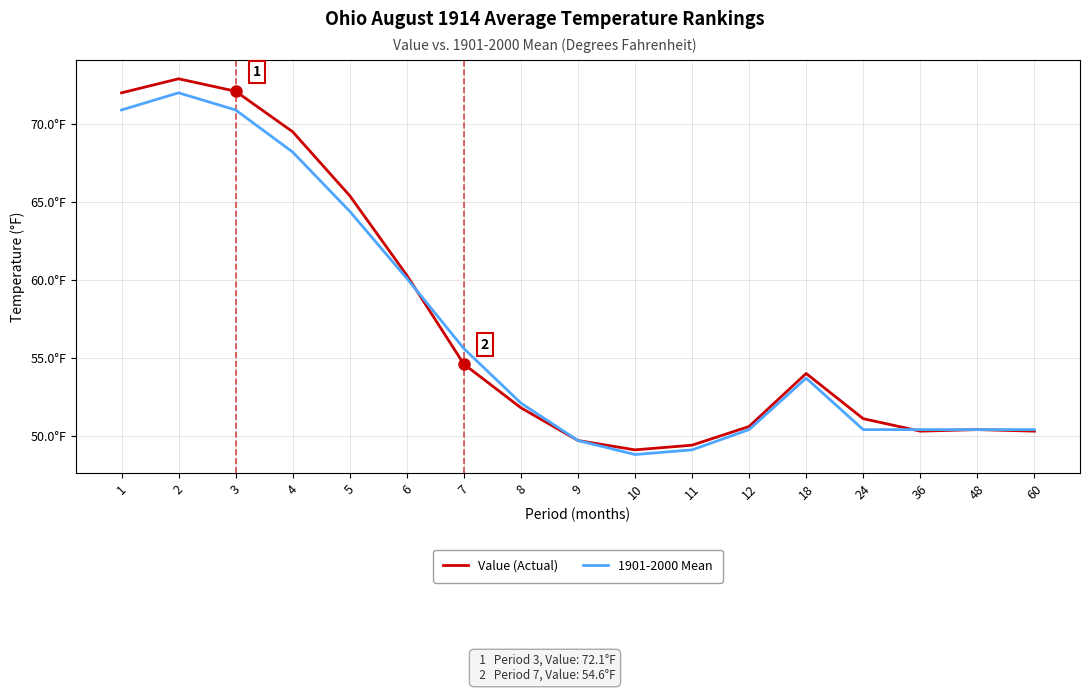

What is the approximate value of 1901-2000 Mean at 3?

70.9